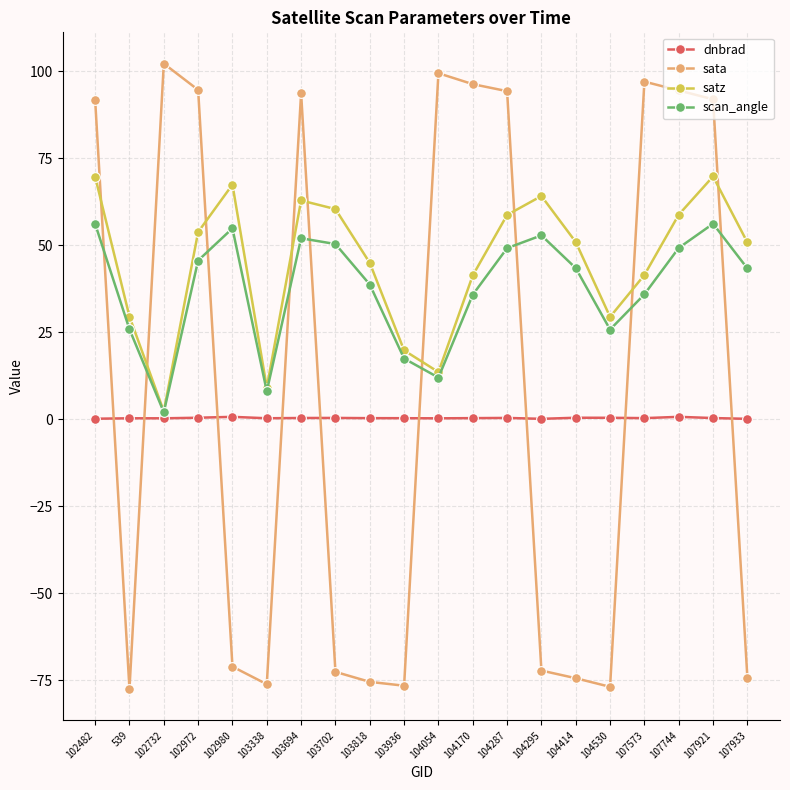

Where is the first local minimum for satz?

102732